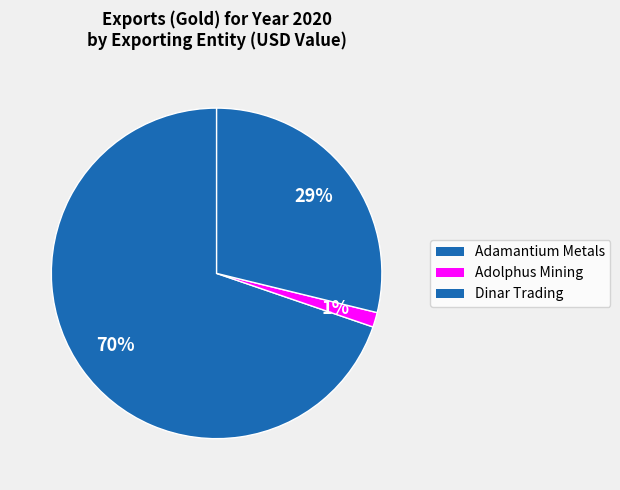

How many slices are in this pie chart?

3